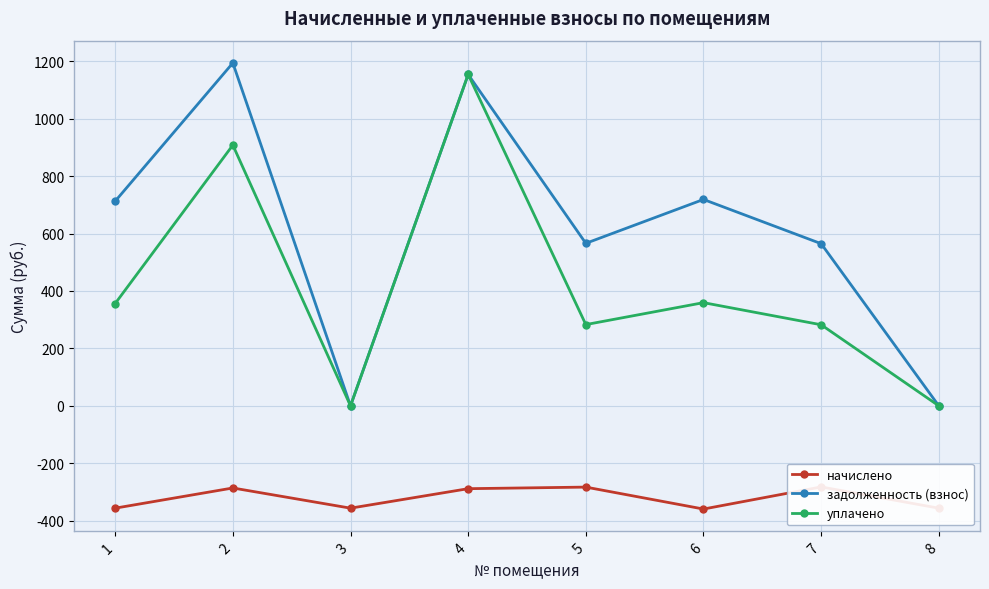

What is the smallest value displayed?

-359.3